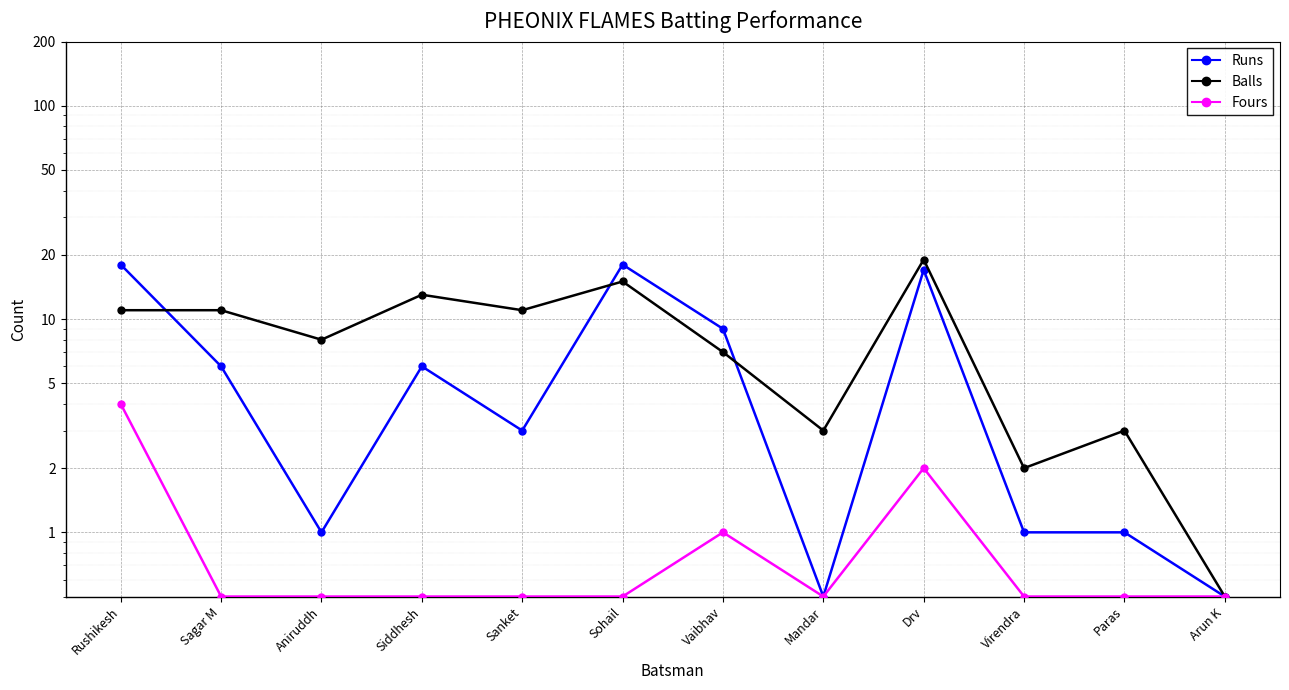

True or false: Balls and Fours cross at least once.

False